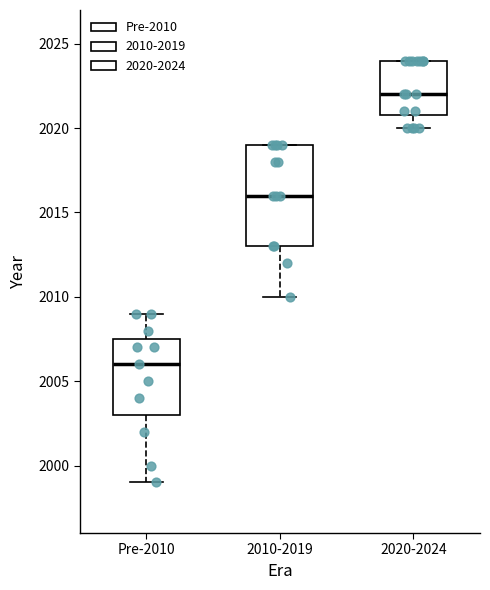

Which box is the tallest, from its lower edge to its upper edge?

2010-2019